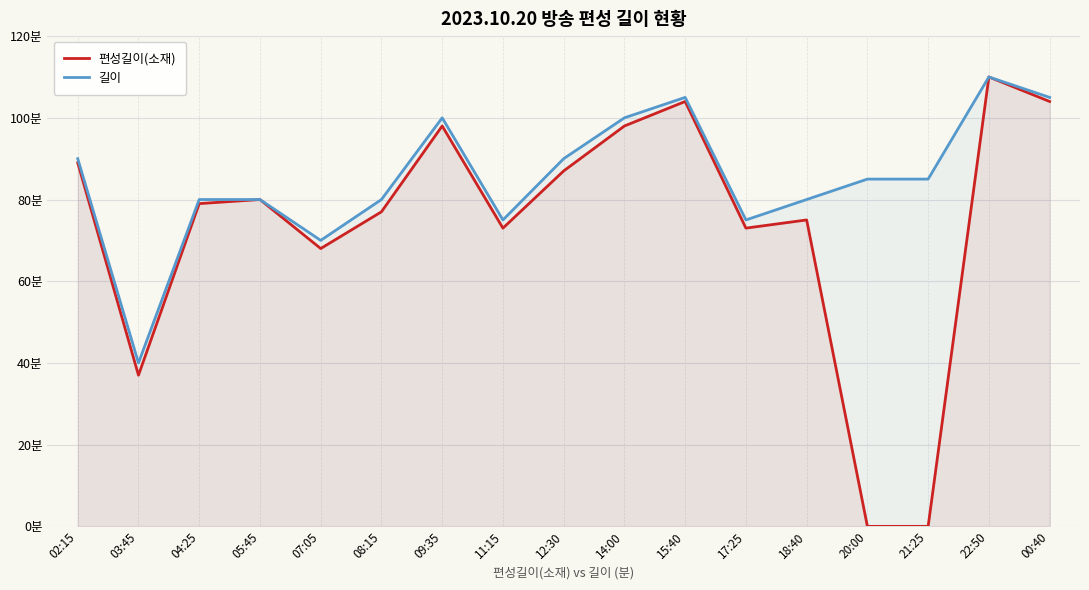

Is it true that 길이 equals 135 at 04:25?

False